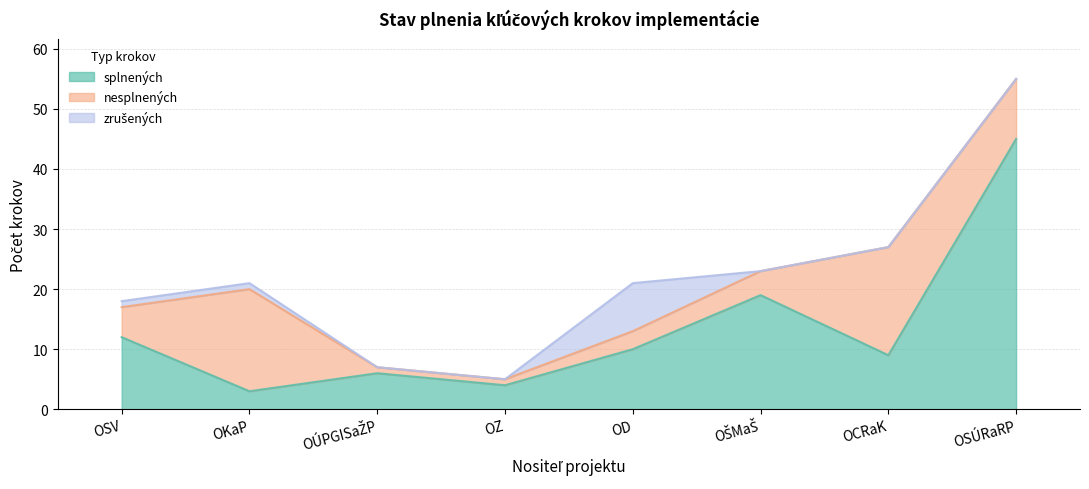

What position from the left is OŠMaŠ?

6